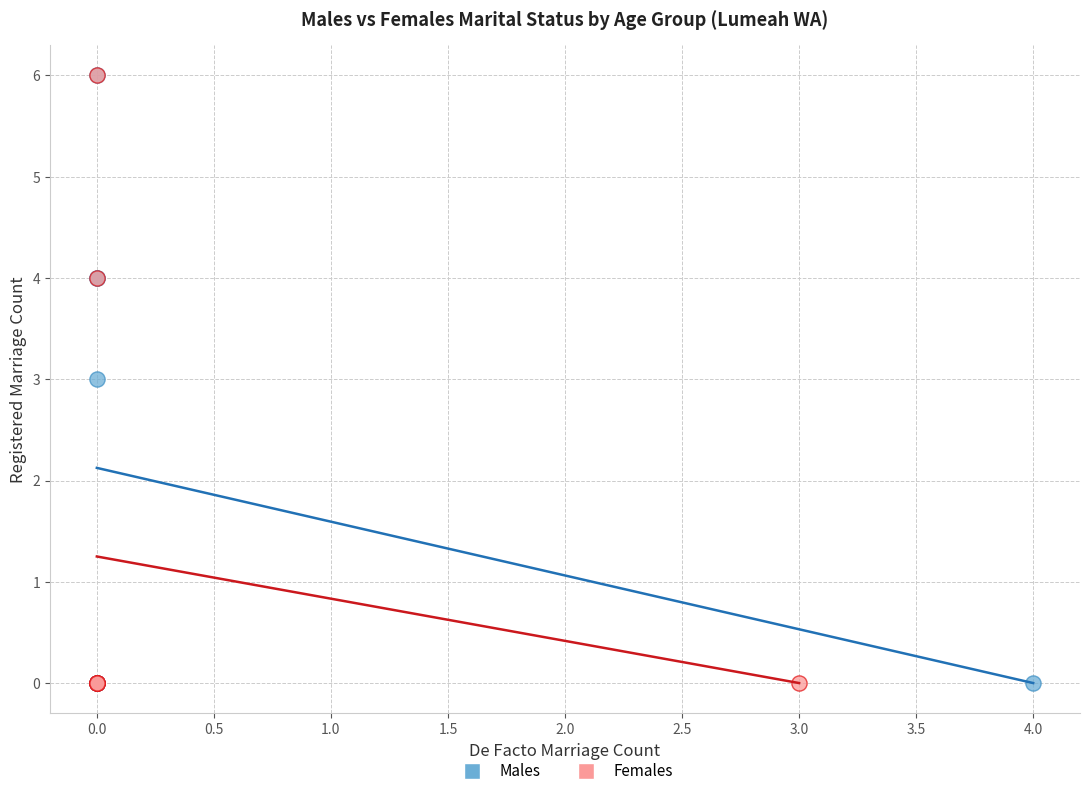

What are all the series names shown in the legend?

Males, Females